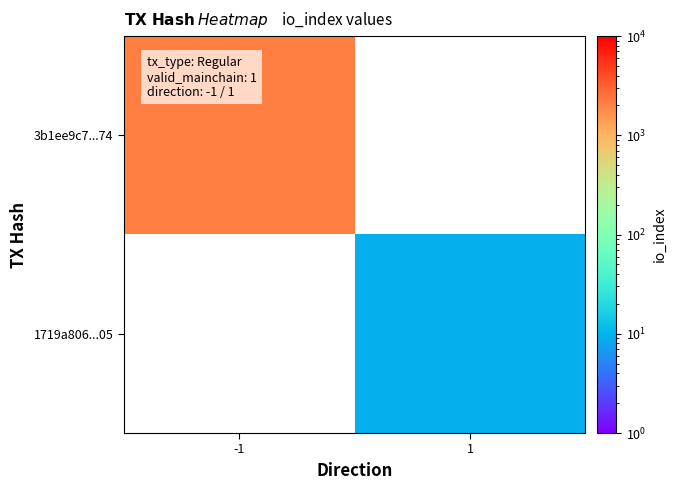

List the series in order of their overall mean, highest first.

3b1ee9c7...74, 1719a806...05